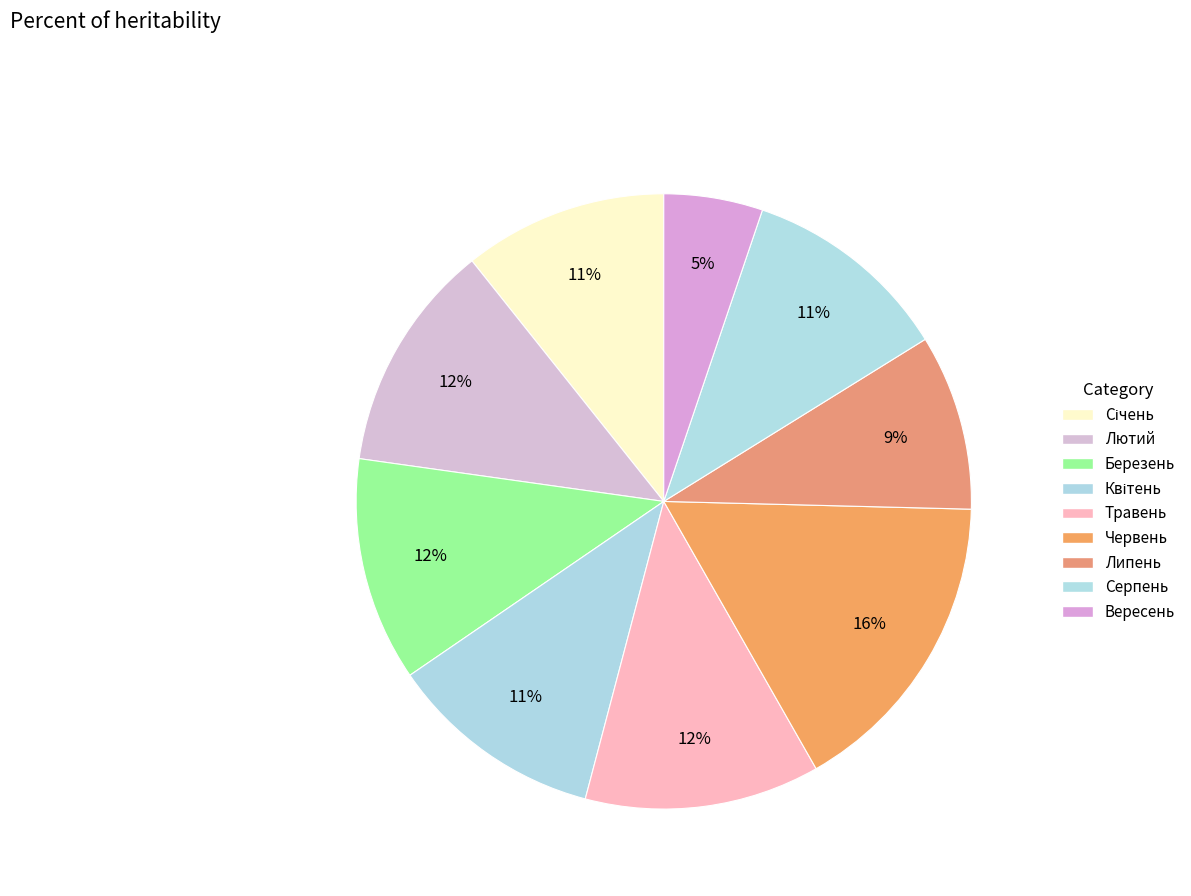

Is Липень the majority of the pie?

No